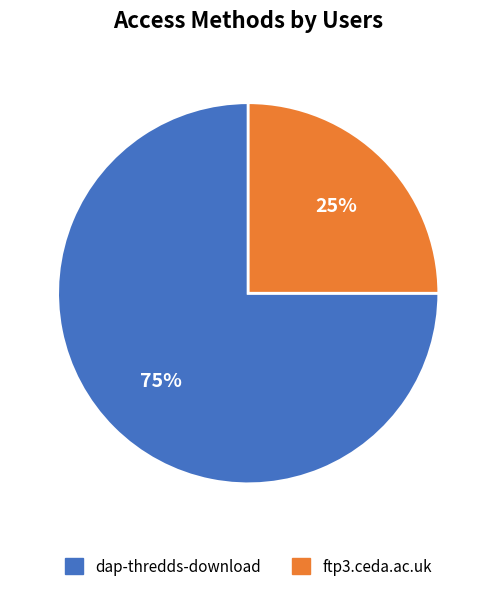

What percentage is the dap-thredds-download slice, to the nearest percent?

75%